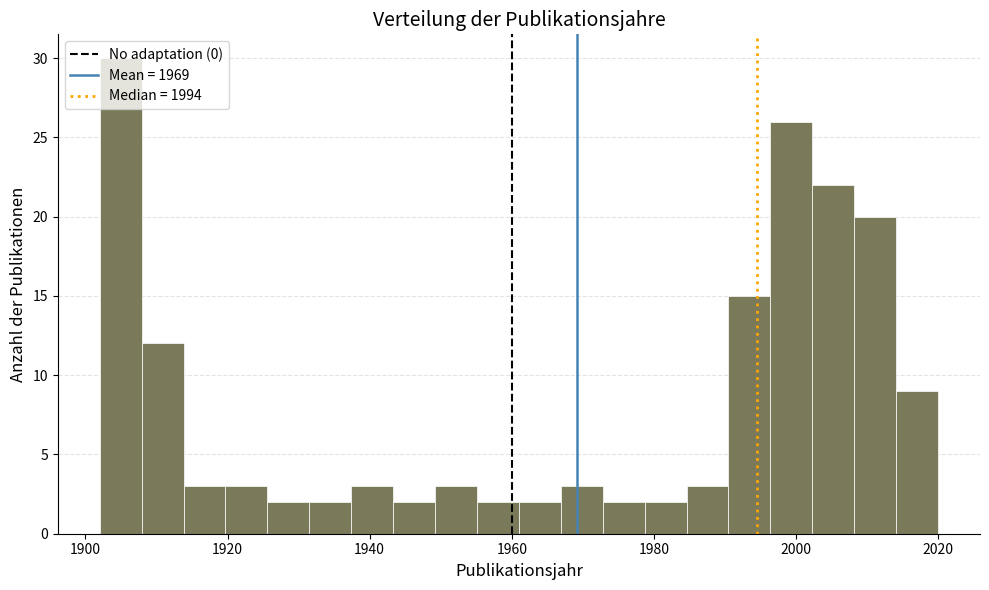

Read against the x-axis, roughly where is the centre of the tallest bar?

1904